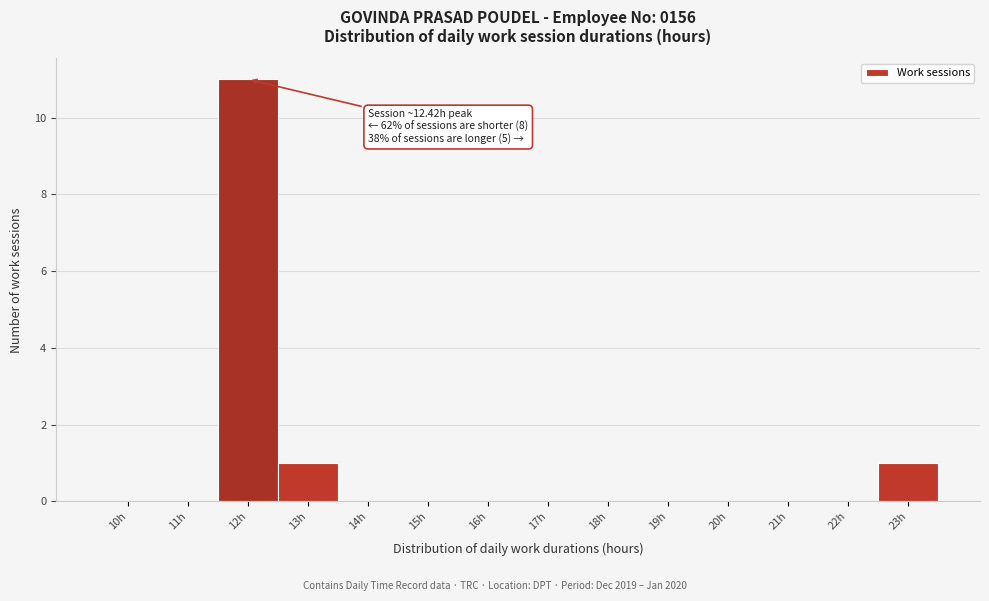

Reading left to right, list all the values displayed in this chart.

10h=0	11h=0	12h=11	13h=1	14h=0	15h=0	16h=0	17h=0	18h=0	19h=0	20h=0	21h=0	22h=0	23h=1